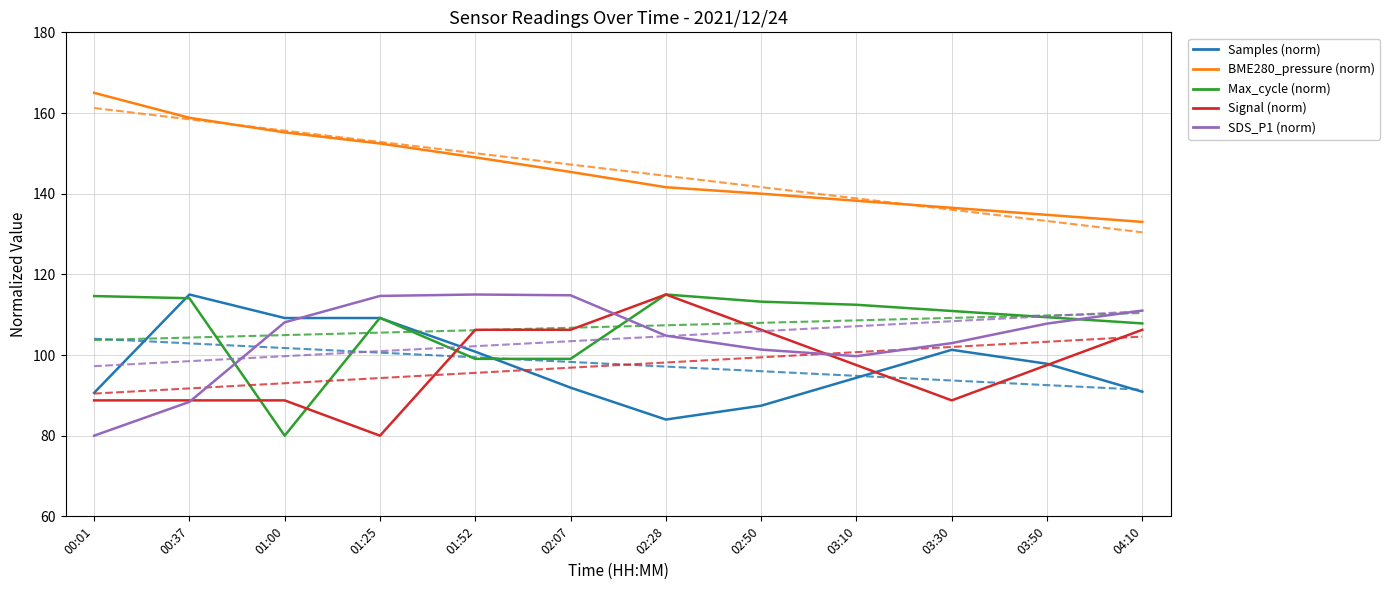

At which category does the chart reach its peak across all series?

00:01